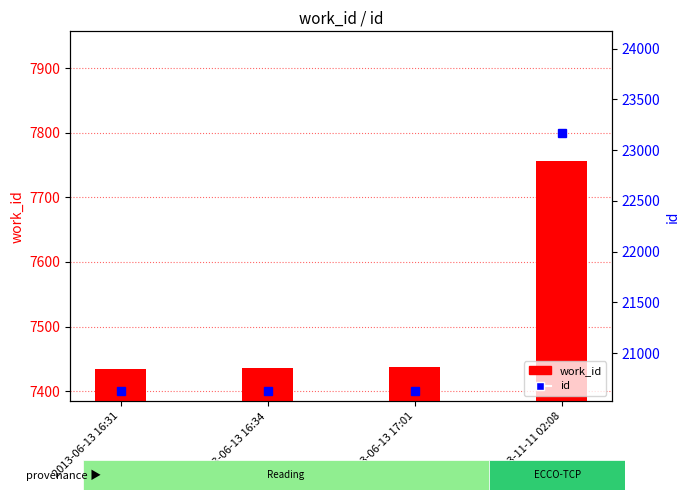

List the series in order of their overall mean, highest first.

id, work_id